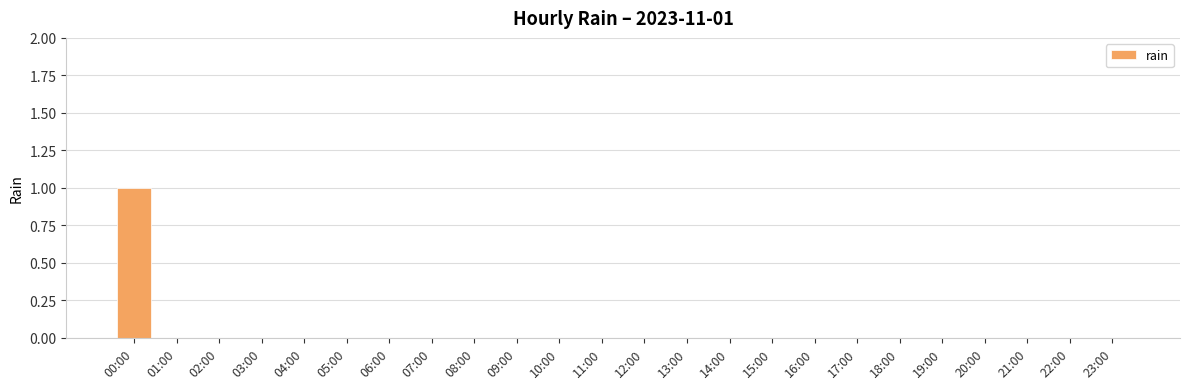

At which category does the chart reach its peak across all series?

00:00